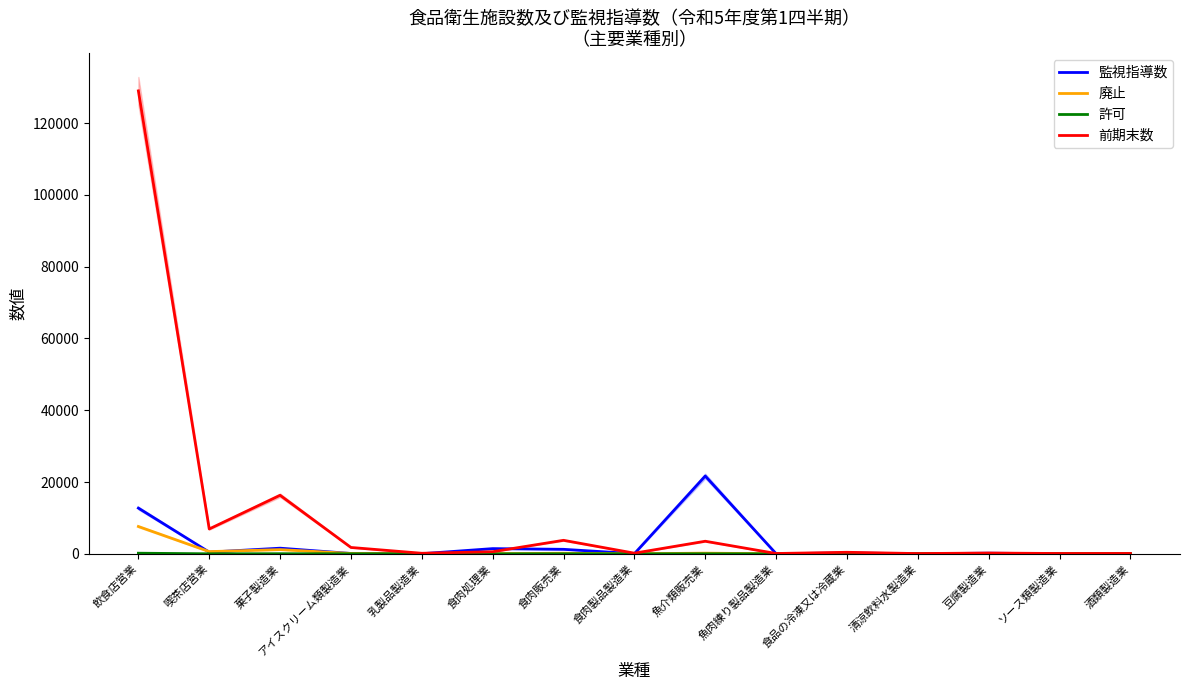

How many distinct data groups are displayed?

4